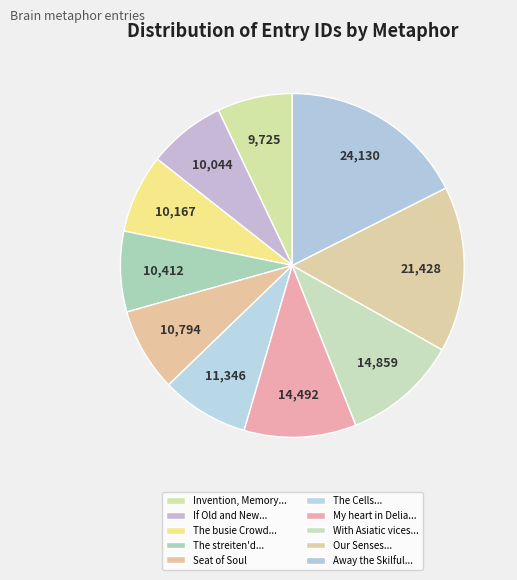

To the nearest percent, what is the average slice percentage?

10%